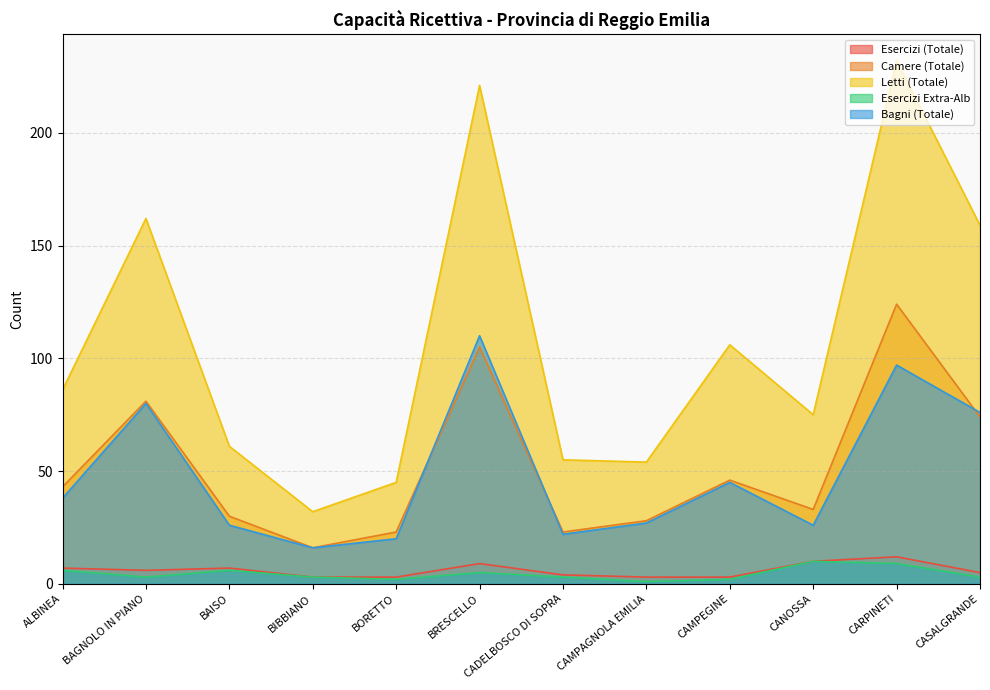

Does the chart display data point markers on the line(s)?

No